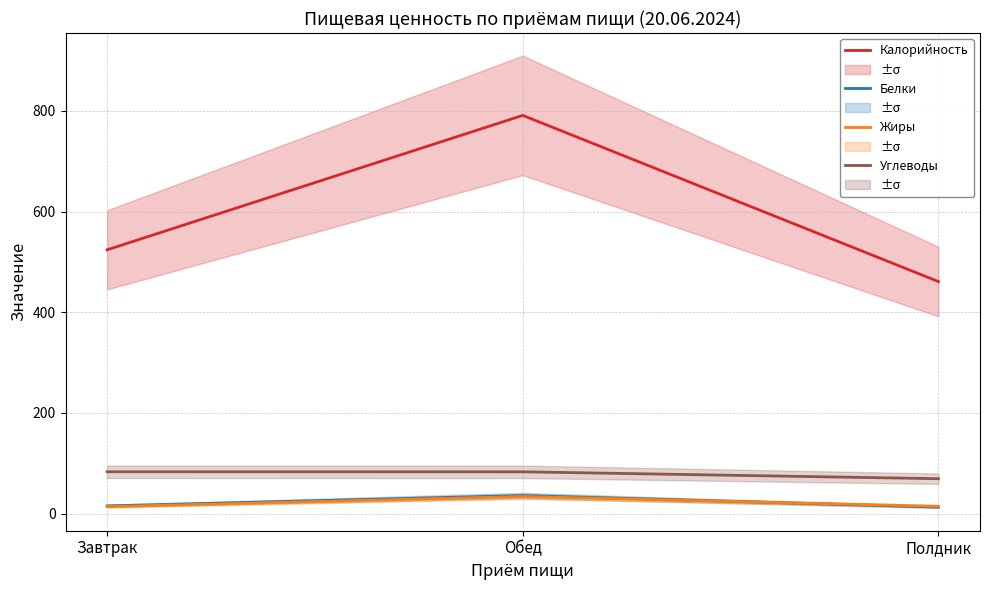

Which series changed the most between Завтрак and Обед?

Калорийность